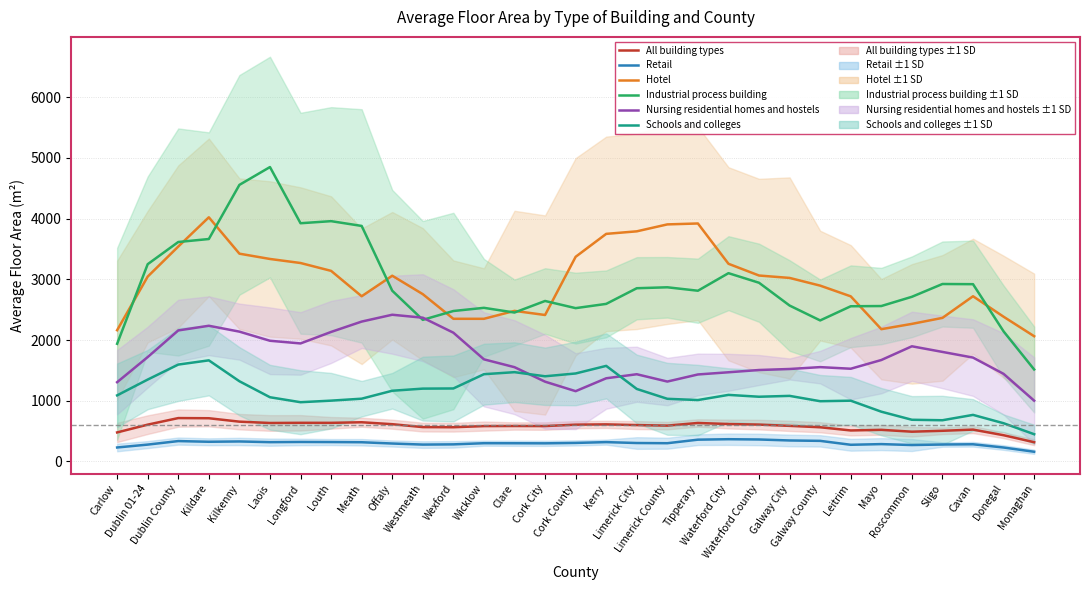

How many categories are shown in the chart?

31